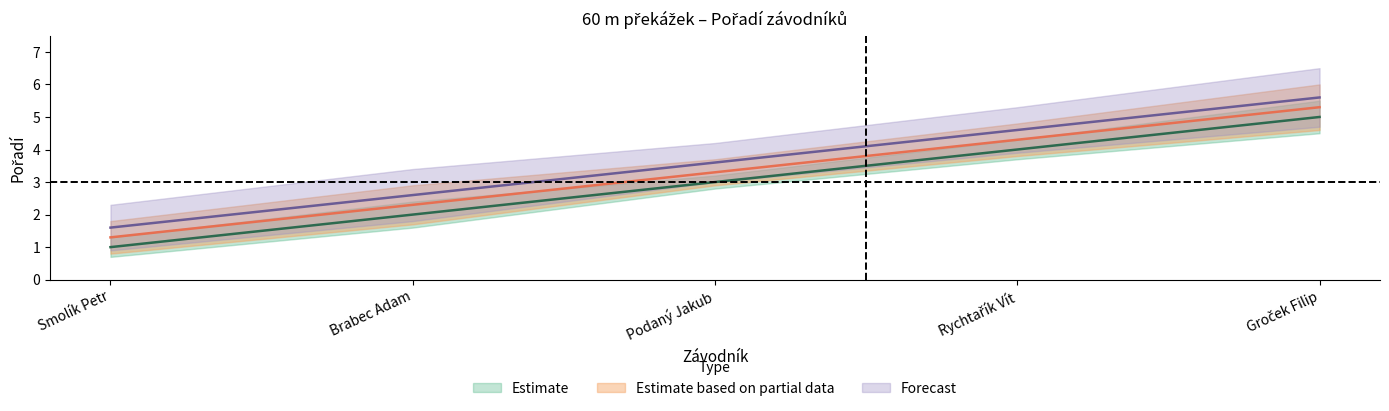

What is the average value of the Pořadí_upper series?

3.6